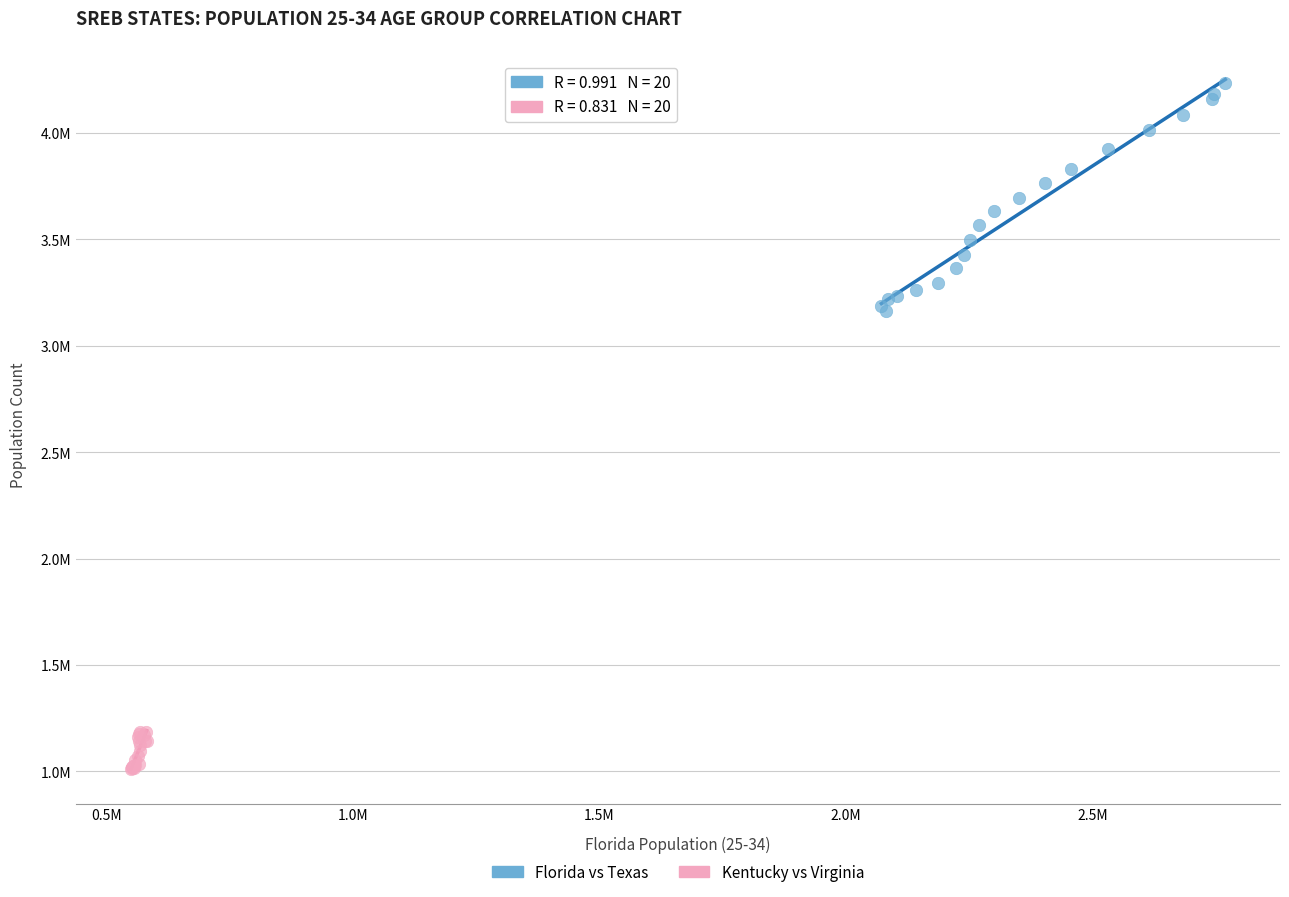

Which series has the largest Y range (max minus min)?

Florida vs Texas